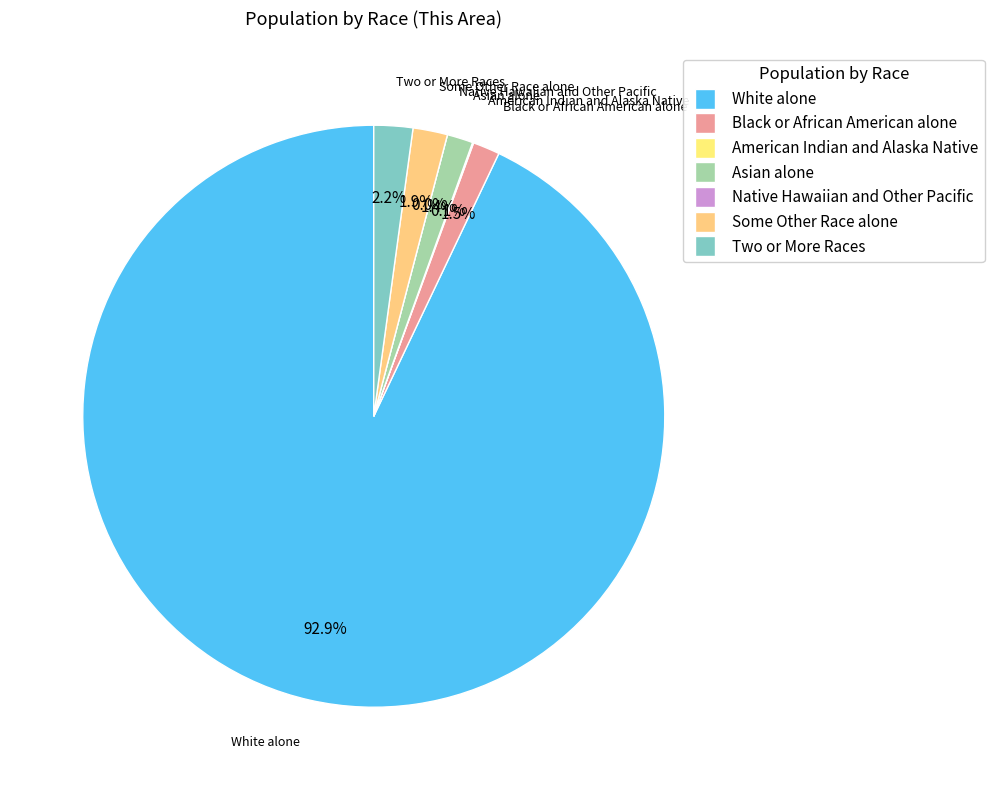

True or false: Two or More Races accounts for 1% of the total.

False